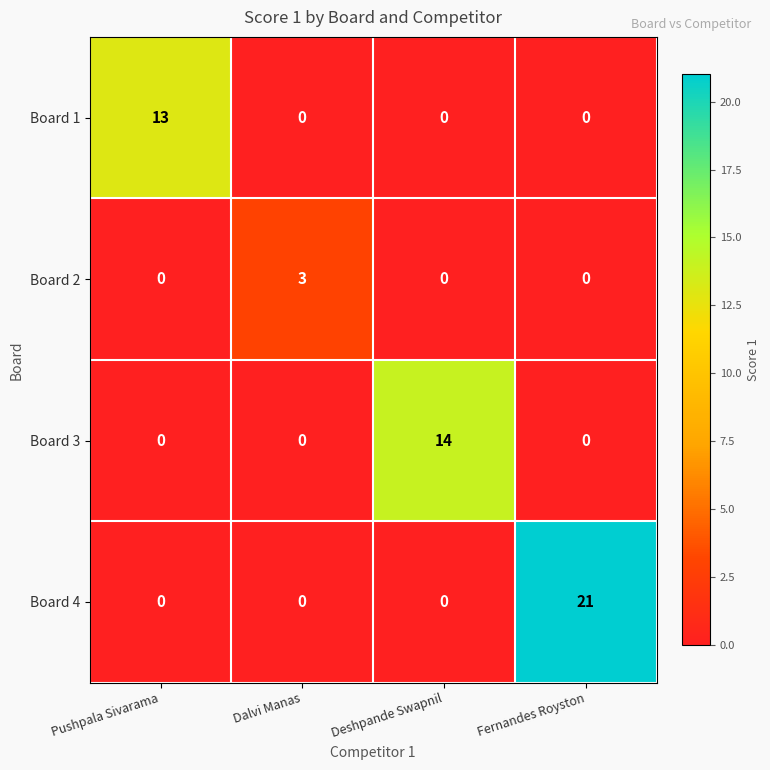

Which series has the largest total across all categories?

Board 4